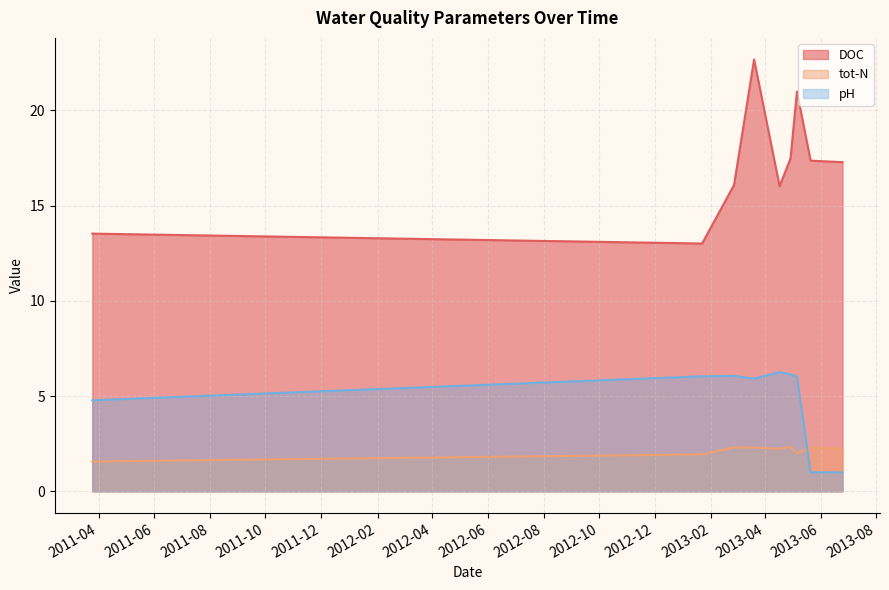

List the series in order of their peak value, highest first.

DOC, pH, tot-N